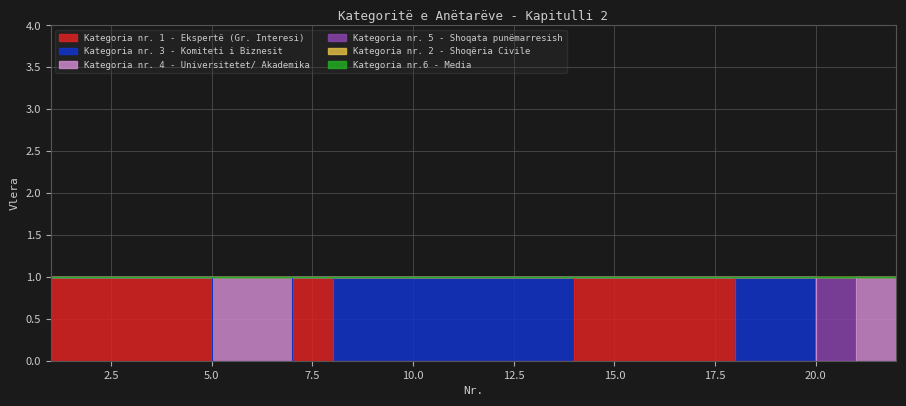

What is the difference between the highest and lowest values at 18?

1